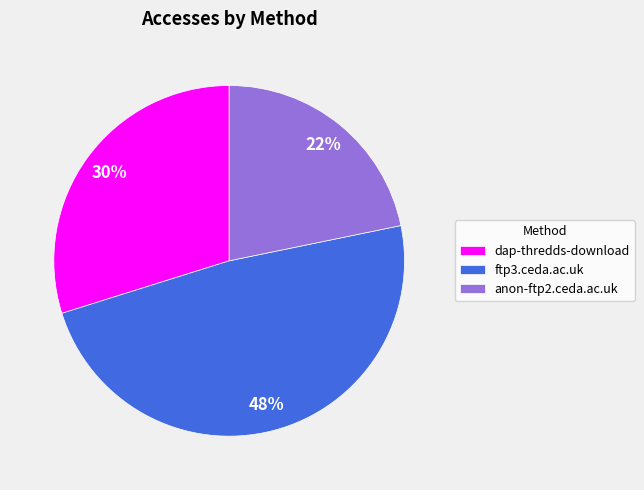

Approximately how many times larger is the value at anon-ftp2.ceda.ac.uk compared to ftp3.ceda.ac.uk?

0.5